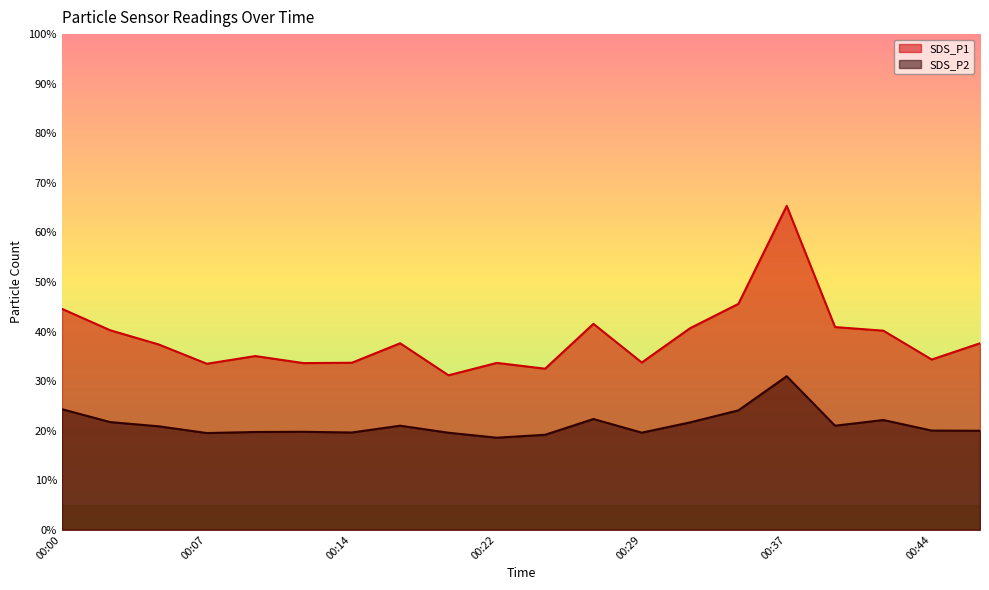

Between 00:17 and 00:29, which series saw the biggest shift?

SDS_P1